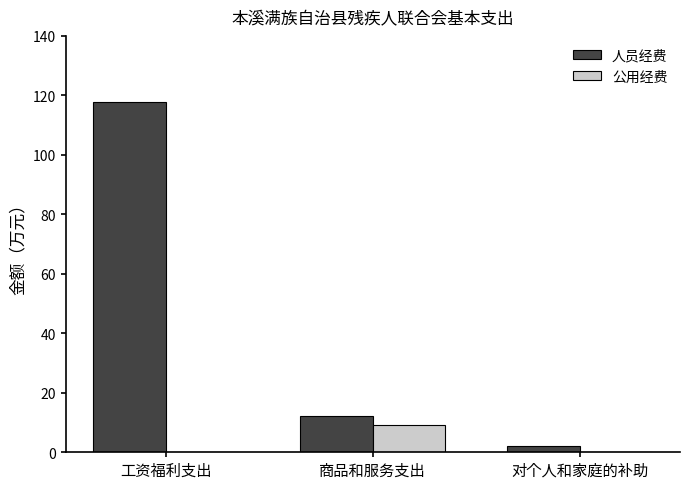

Where does the 人员经费 series first go above 12?

工资福利支出